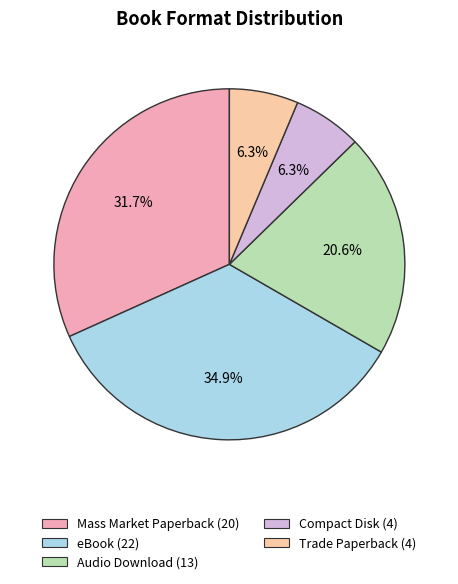

To the nearest percent, what is the average slice percentage?

20%